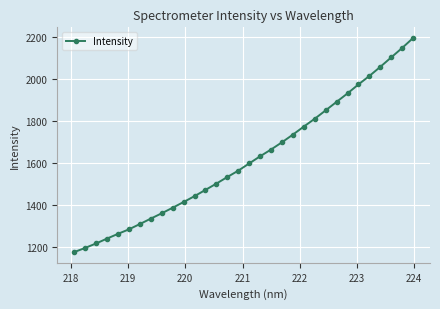

What is the average value?

1617.3